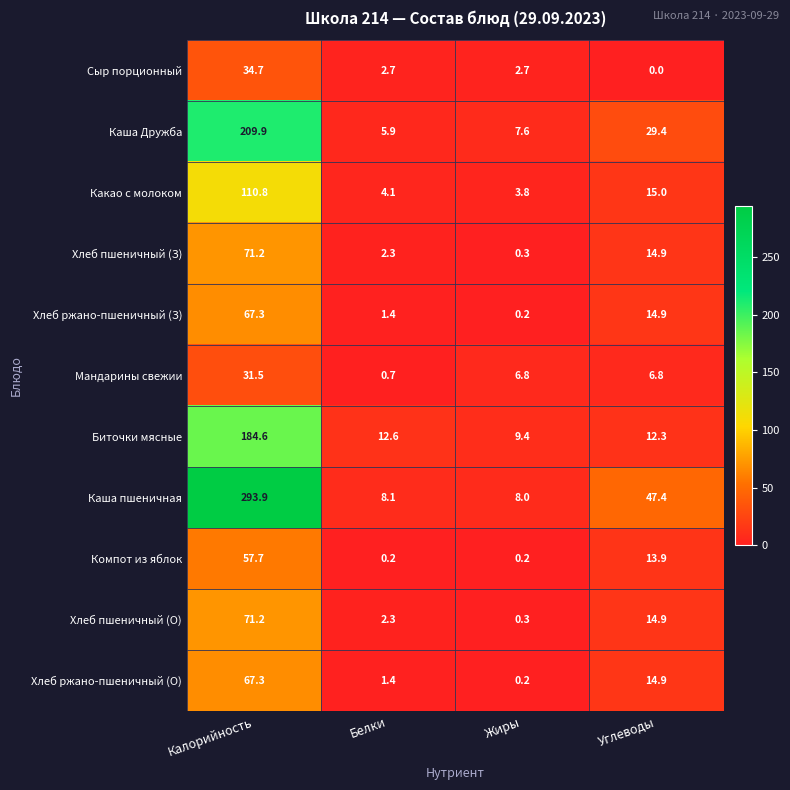

The value of Сыр порционный at Жиры is 2.7. True or false?

True